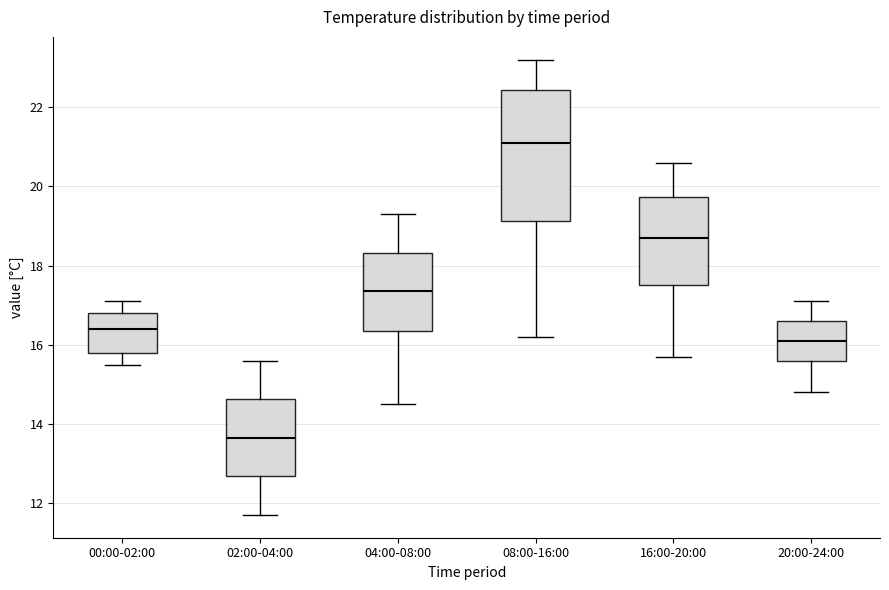

Which box's median line is the lowest?

02:00-04:00